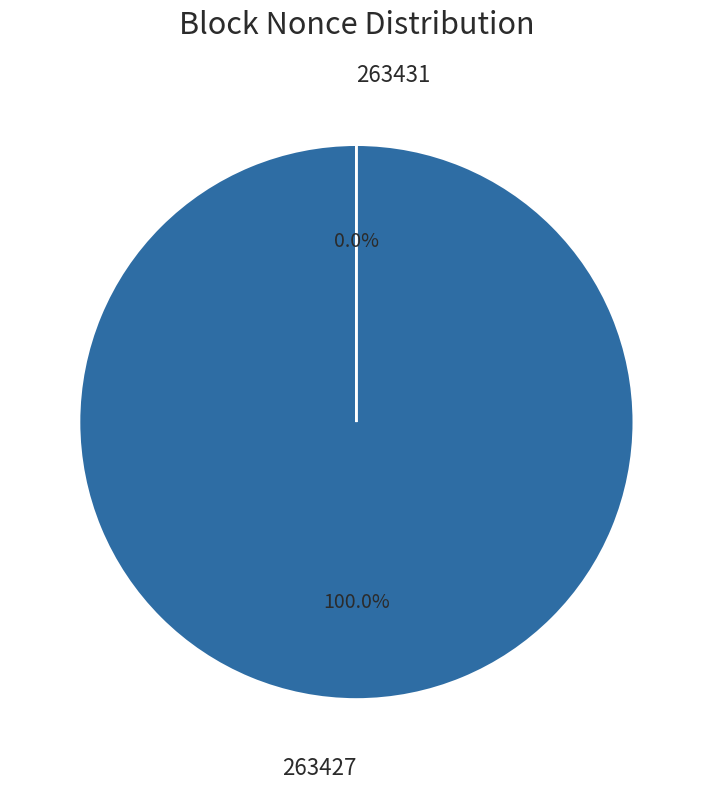

Does any single category account for the majority?

Yes